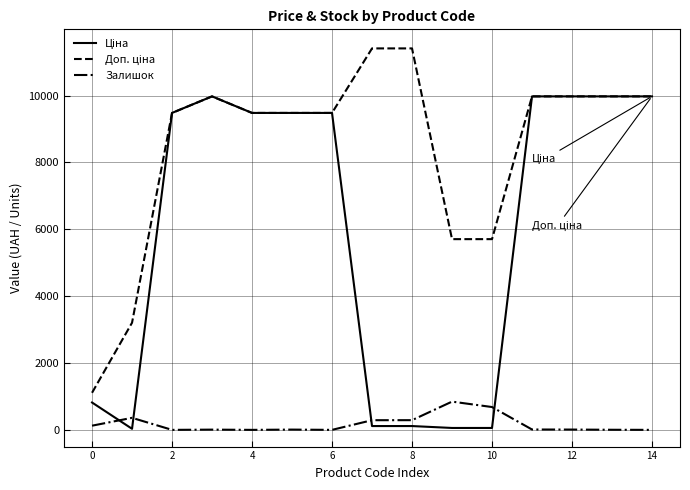

List the series in order of their overall mean, lowest first.

Залишок, Ціна, Доп. ціна